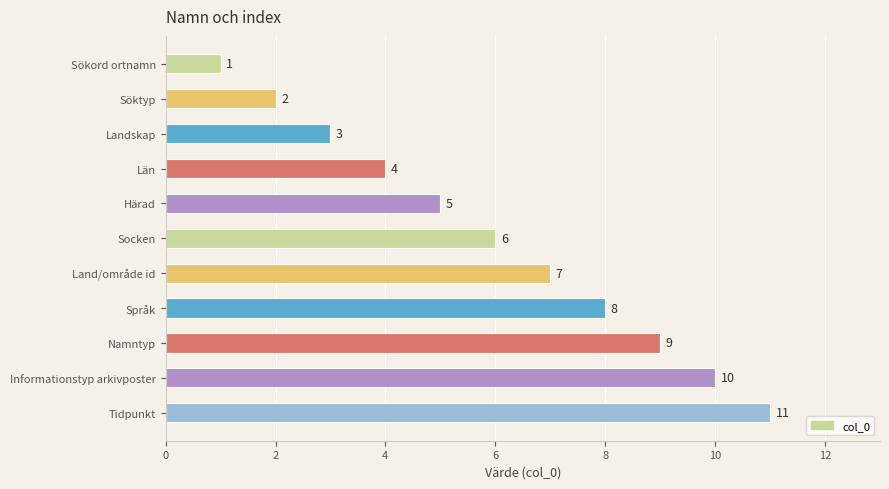

Between Sökord ortnamn and Informationstyp arkivposter, which is larger?

Informationstyp arkivposter